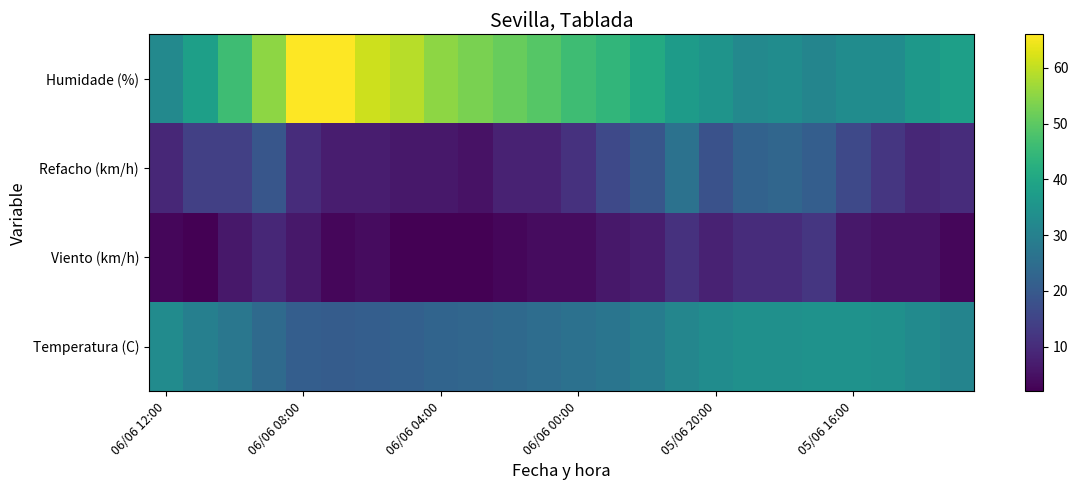

What is the smallest value displayed?

2.0